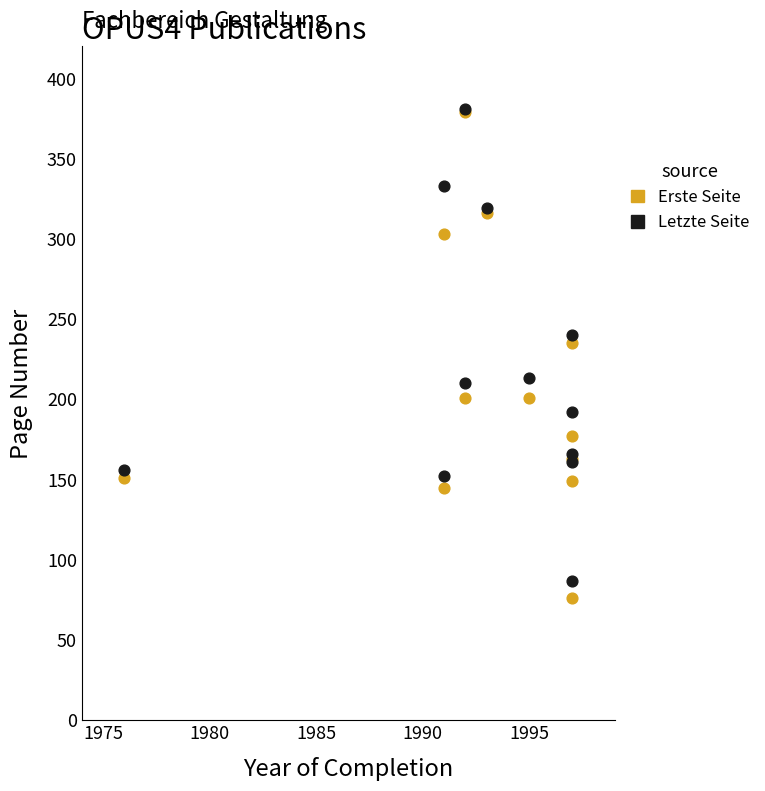

Across all series, what Y value is closest to 228?

235